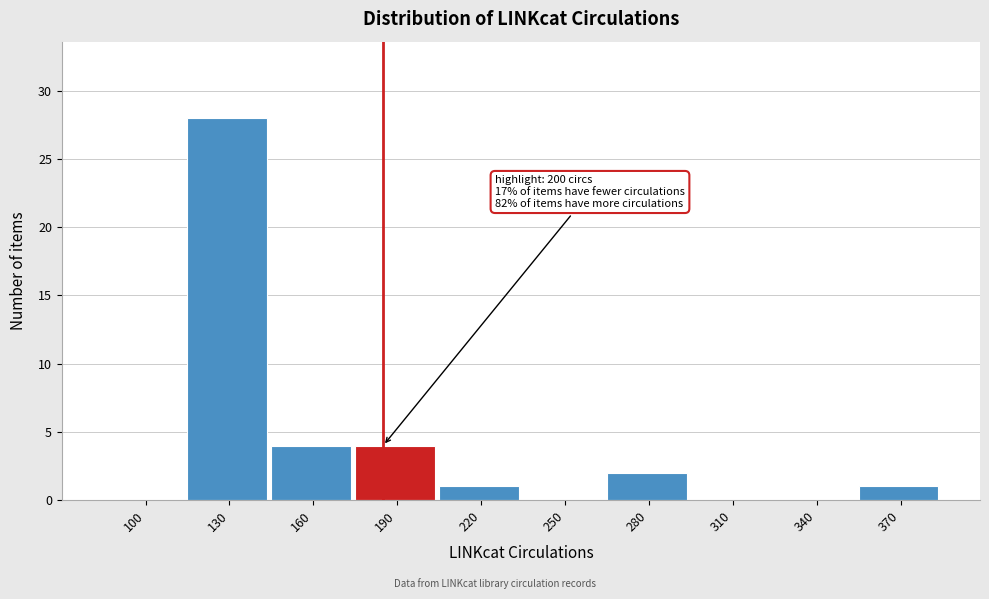

Reading left to right, what are all the values shown in this chart?

100=0	130=28	160=4	190=4	220=1	250=0	280=2	310=0	340=0	370=1